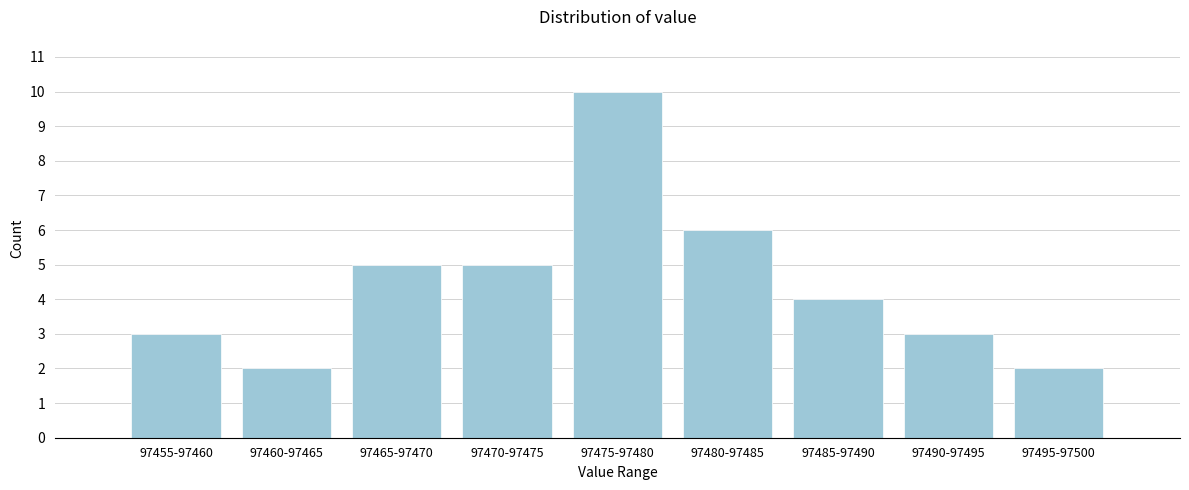

Reading left to right, transcribe all the data shown in this chart.

3	2	5	5	10	6	4	3	2